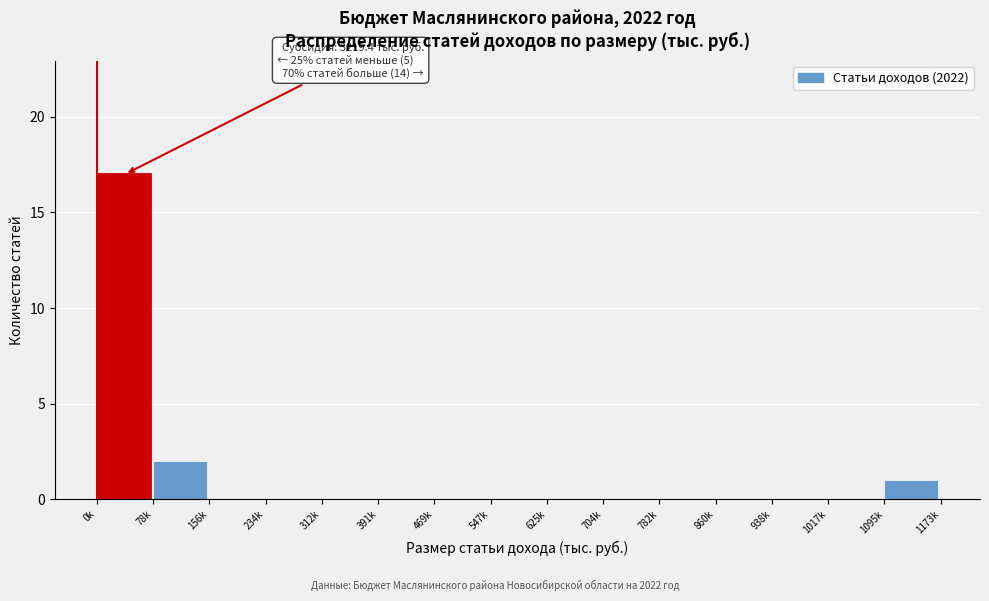

Reading left to right, extract all data points from this chart.

0k=17	78k=2	156k=0	234k=0	312k=0	391k=0	469k=0	547k=0	625k=0	704k=0	782k=0	860k=0	938k=0	1017k=0	1095k=1